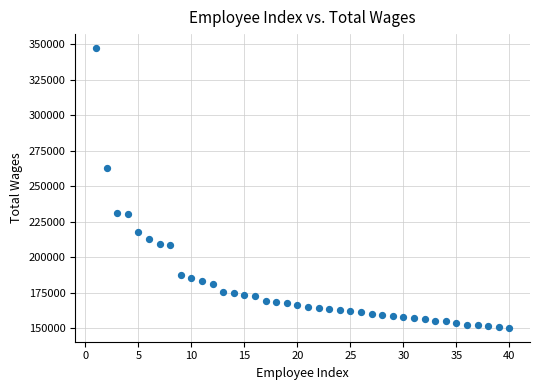

What is the range of X values (max minus min)?

39.0